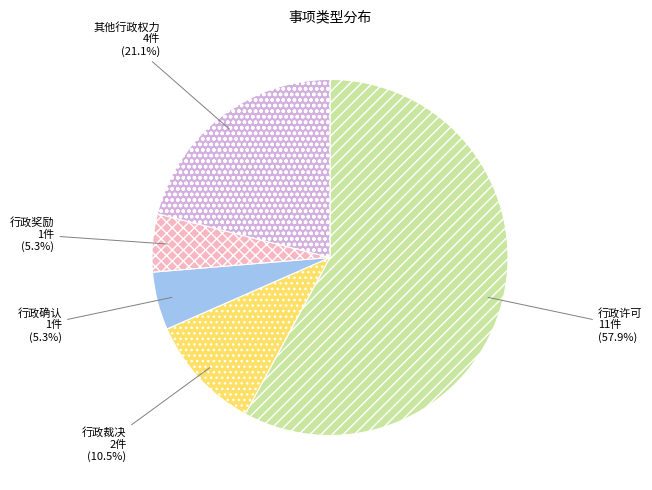

To the nearest percent, what is the difference between the largest and smallest slice percentages?

53%